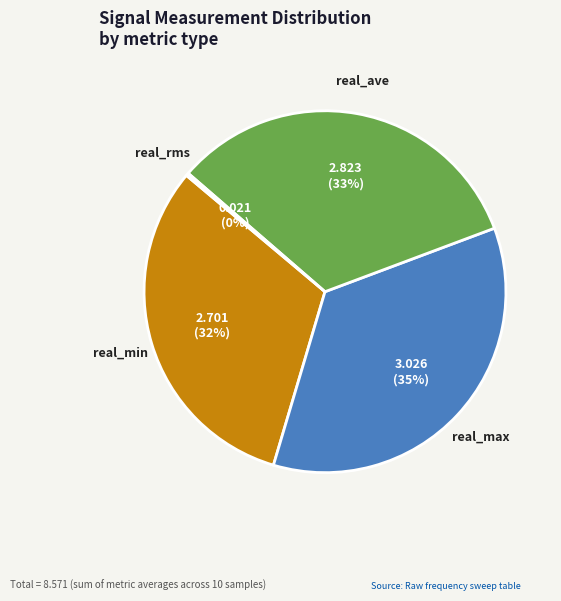

Do real_min and real_max together represent more than half of the pie?

Yes